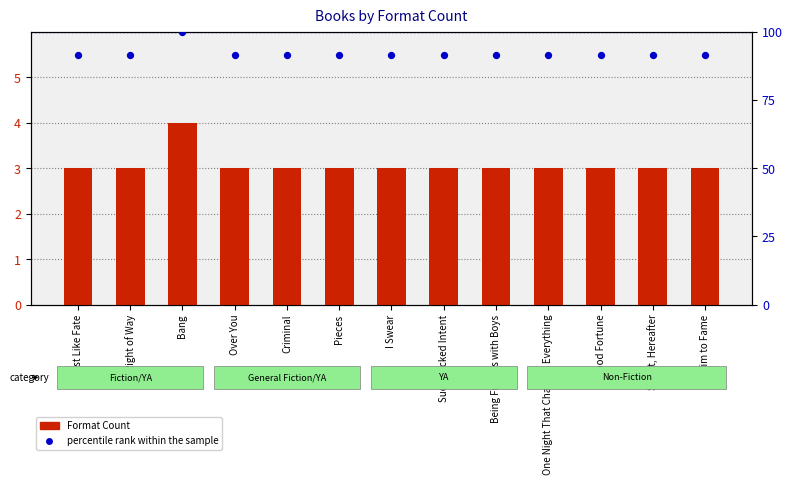

At which category is the sum across all series the highest?

Bang